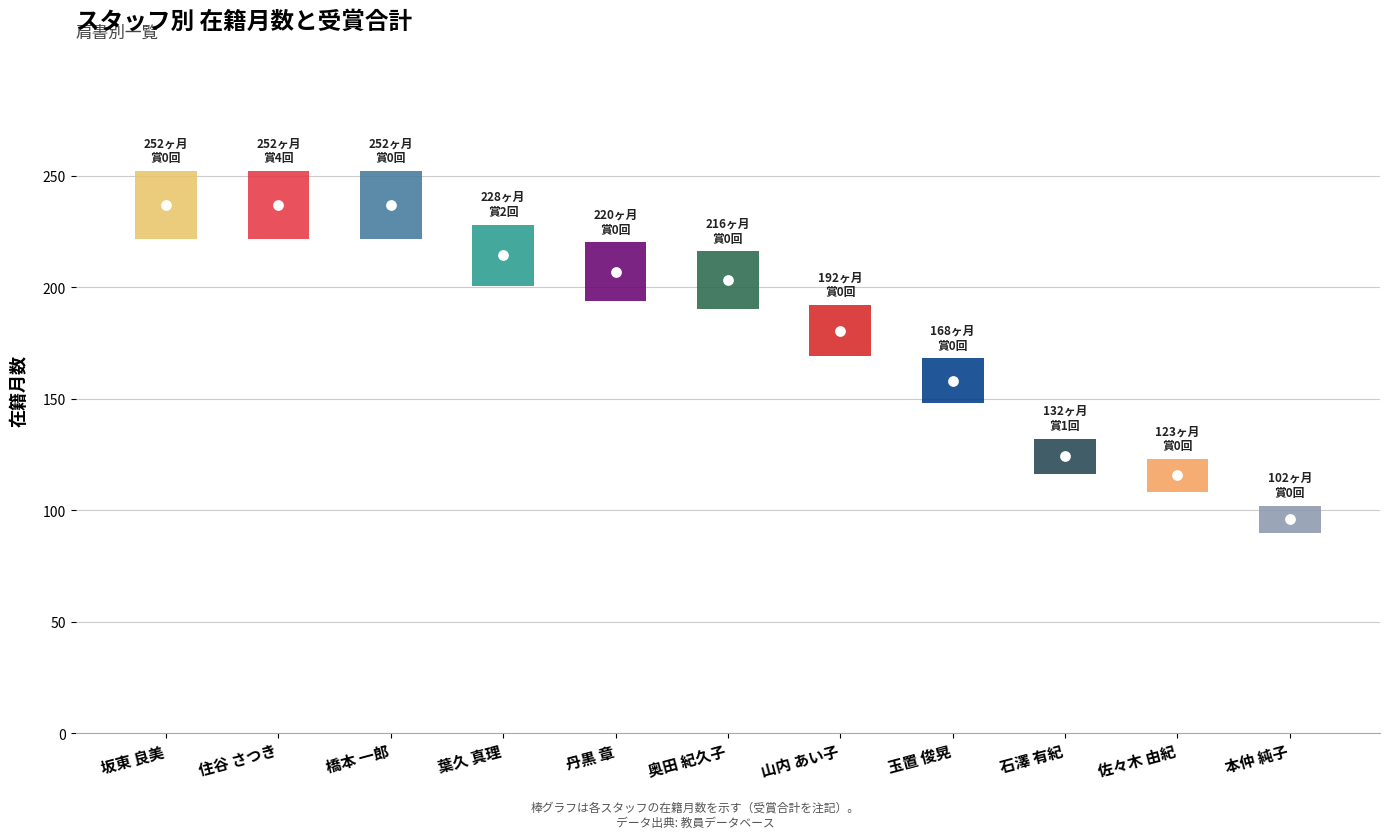

What is the total value across all series at 玉置 俊晃?

168